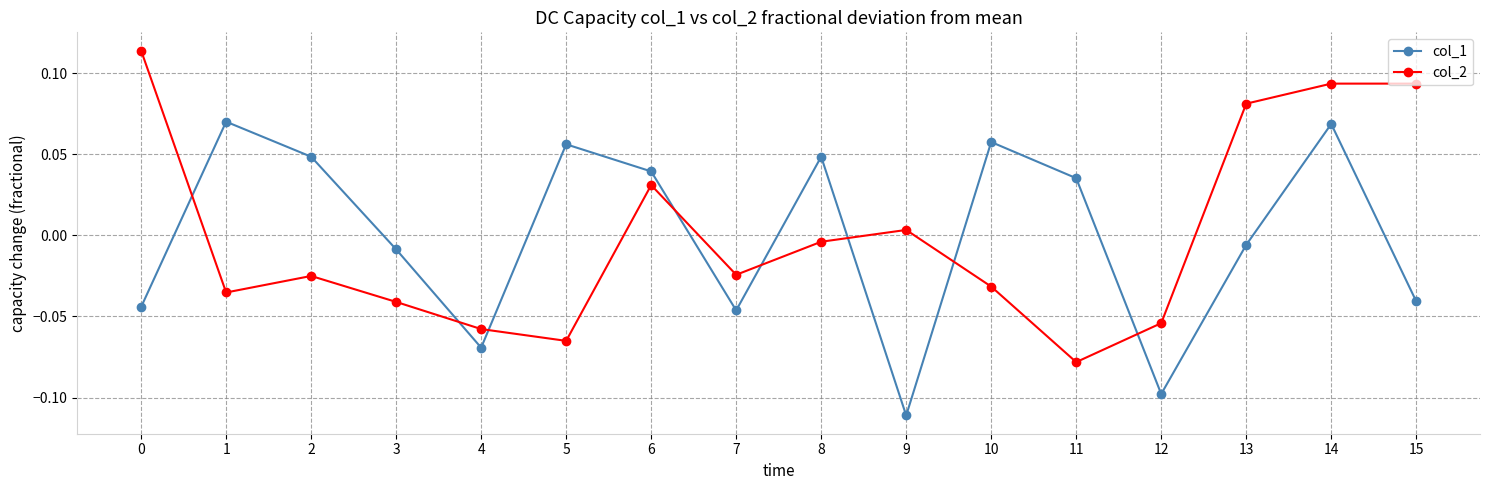

Where is the first local maximum for col_2?

2